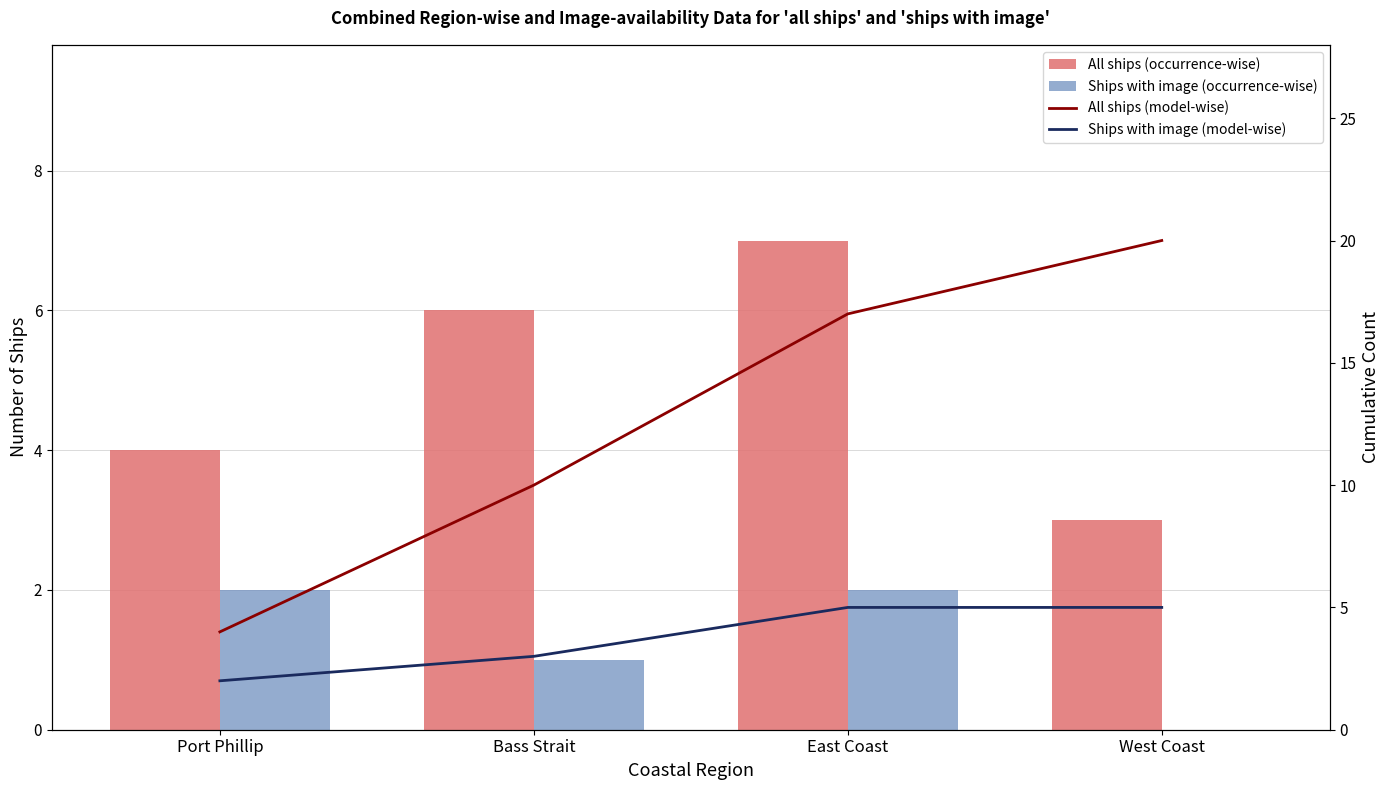

What is the total value across all series at Bass Strait?

20